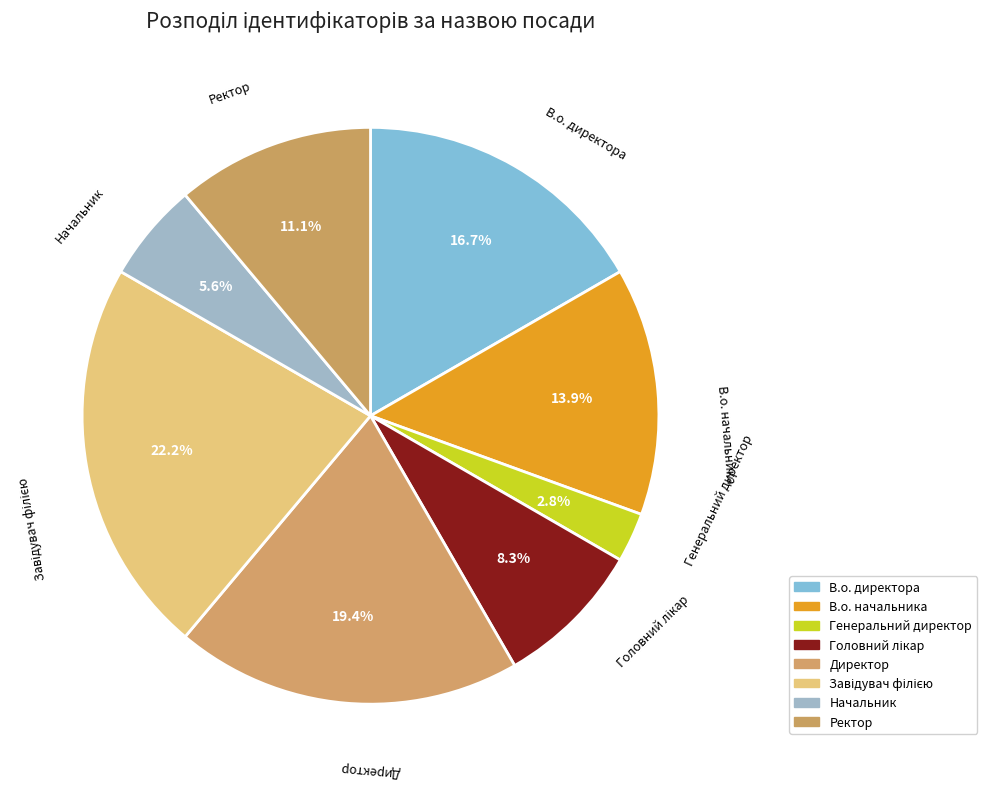

Is it true that В.о. начальника is 1% of the pie?

False